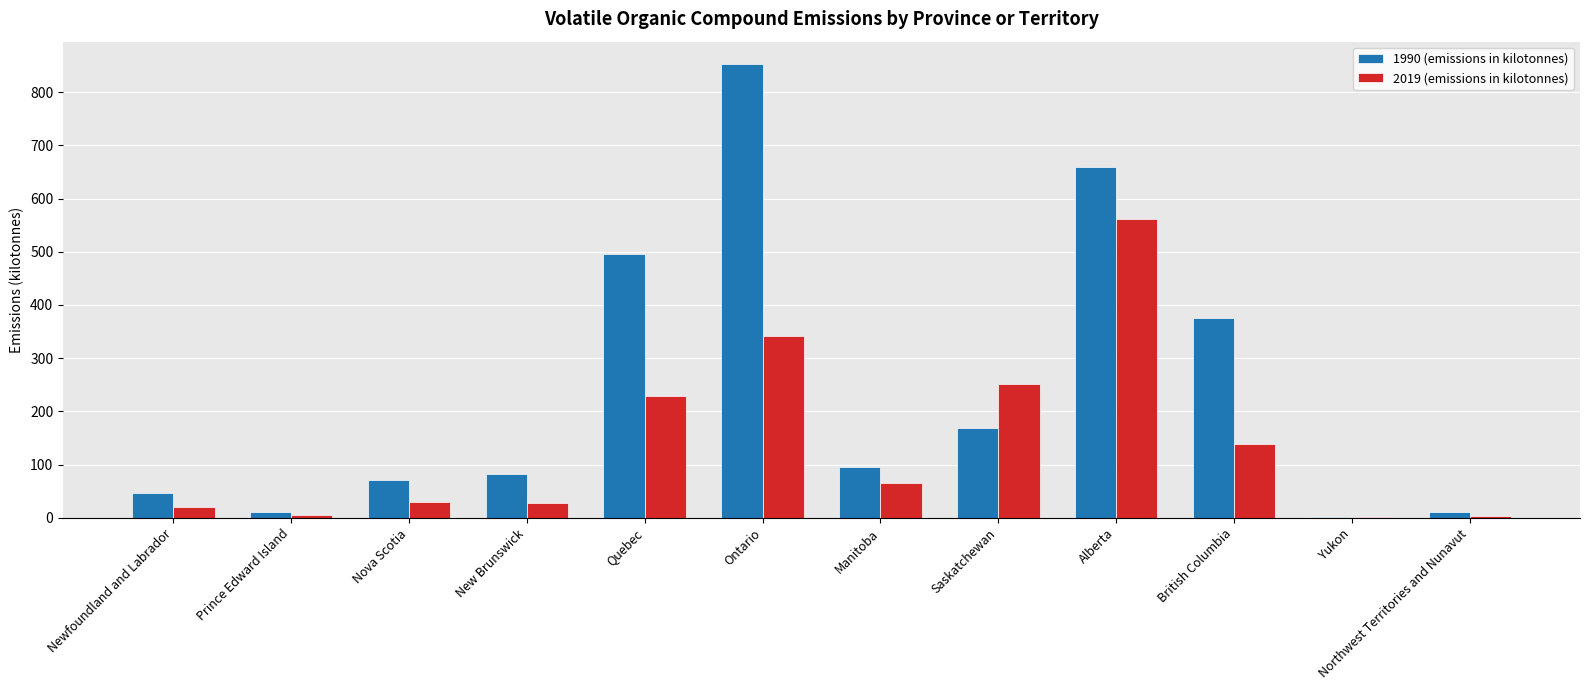

Which category has the highest value across all series?

Ontario